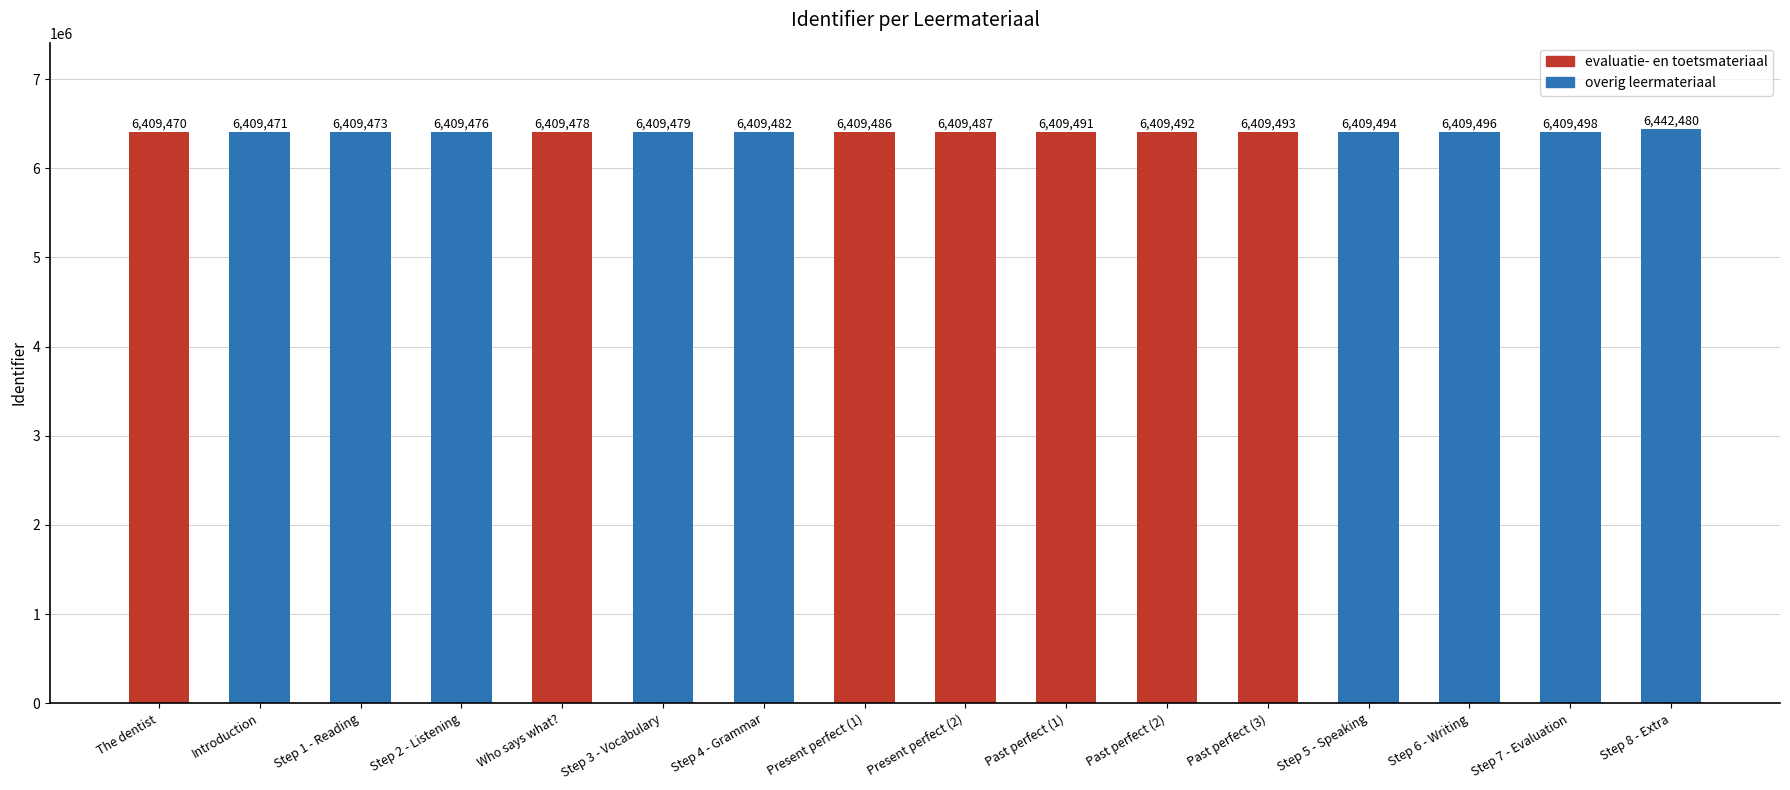

Rank the categories by value from lowest to highest.

The dentist, Introduction, Step 1 - Reading, Step 2 - Listening, Who says what?, Step 3 - Vocabulary, Step 4 - Grammar, Present perfect (1), Present perfect (2), Past perfect (1), Past perfect (2), Past perfect (3), Step 5 - Speaking, Step 6 - Writing, Step 7 - Evaluation, Step 8 - Extra